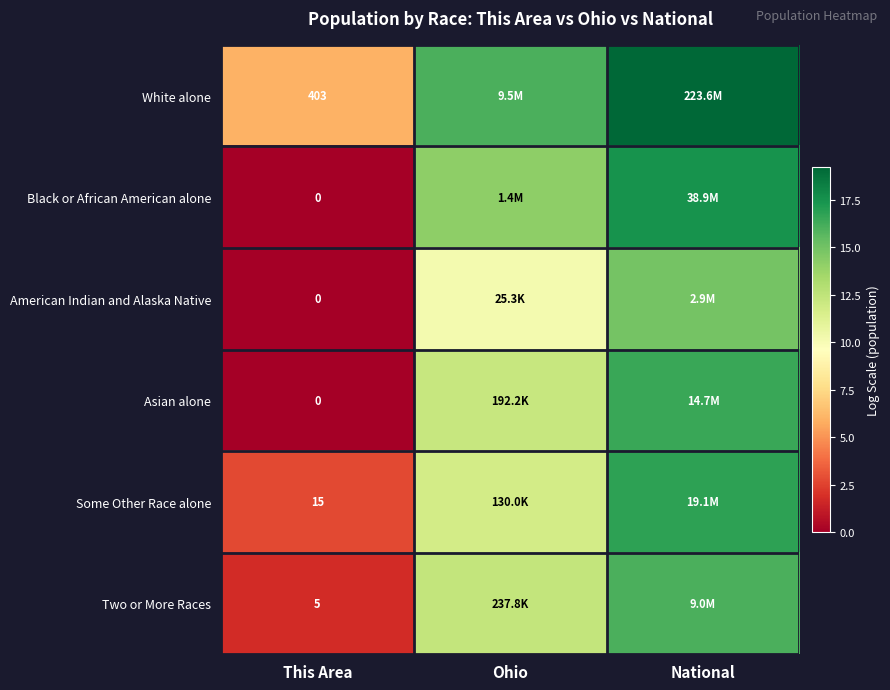

What is the spread (max minus min) of values at Ohio?

5.9